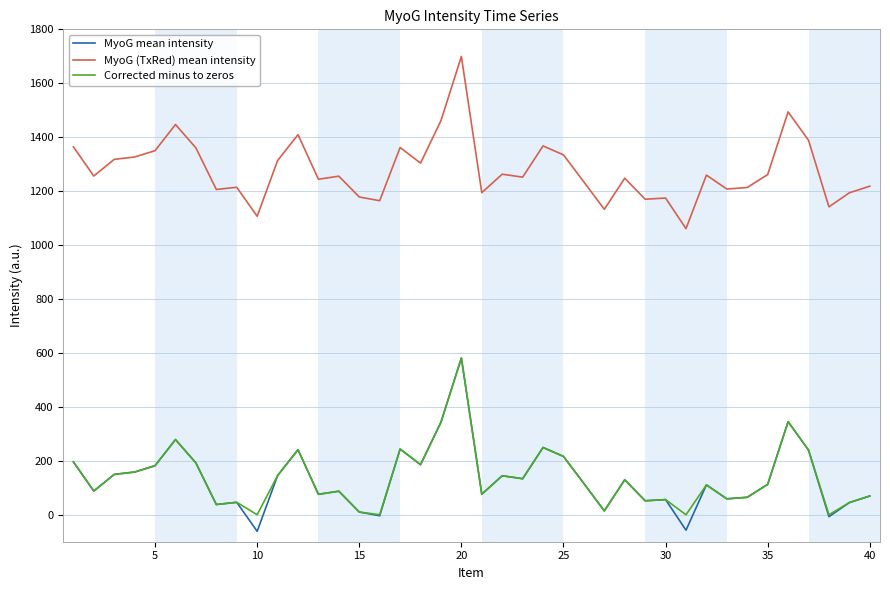

Which series has the largest total across all categories?

MyoG (TxRed) mean intensity